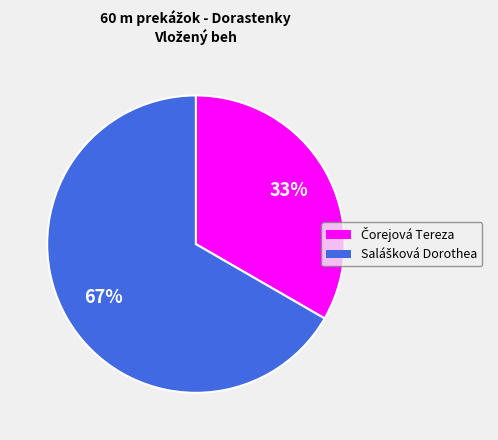

Is there any slice that represents more than half of the pie?

Yes